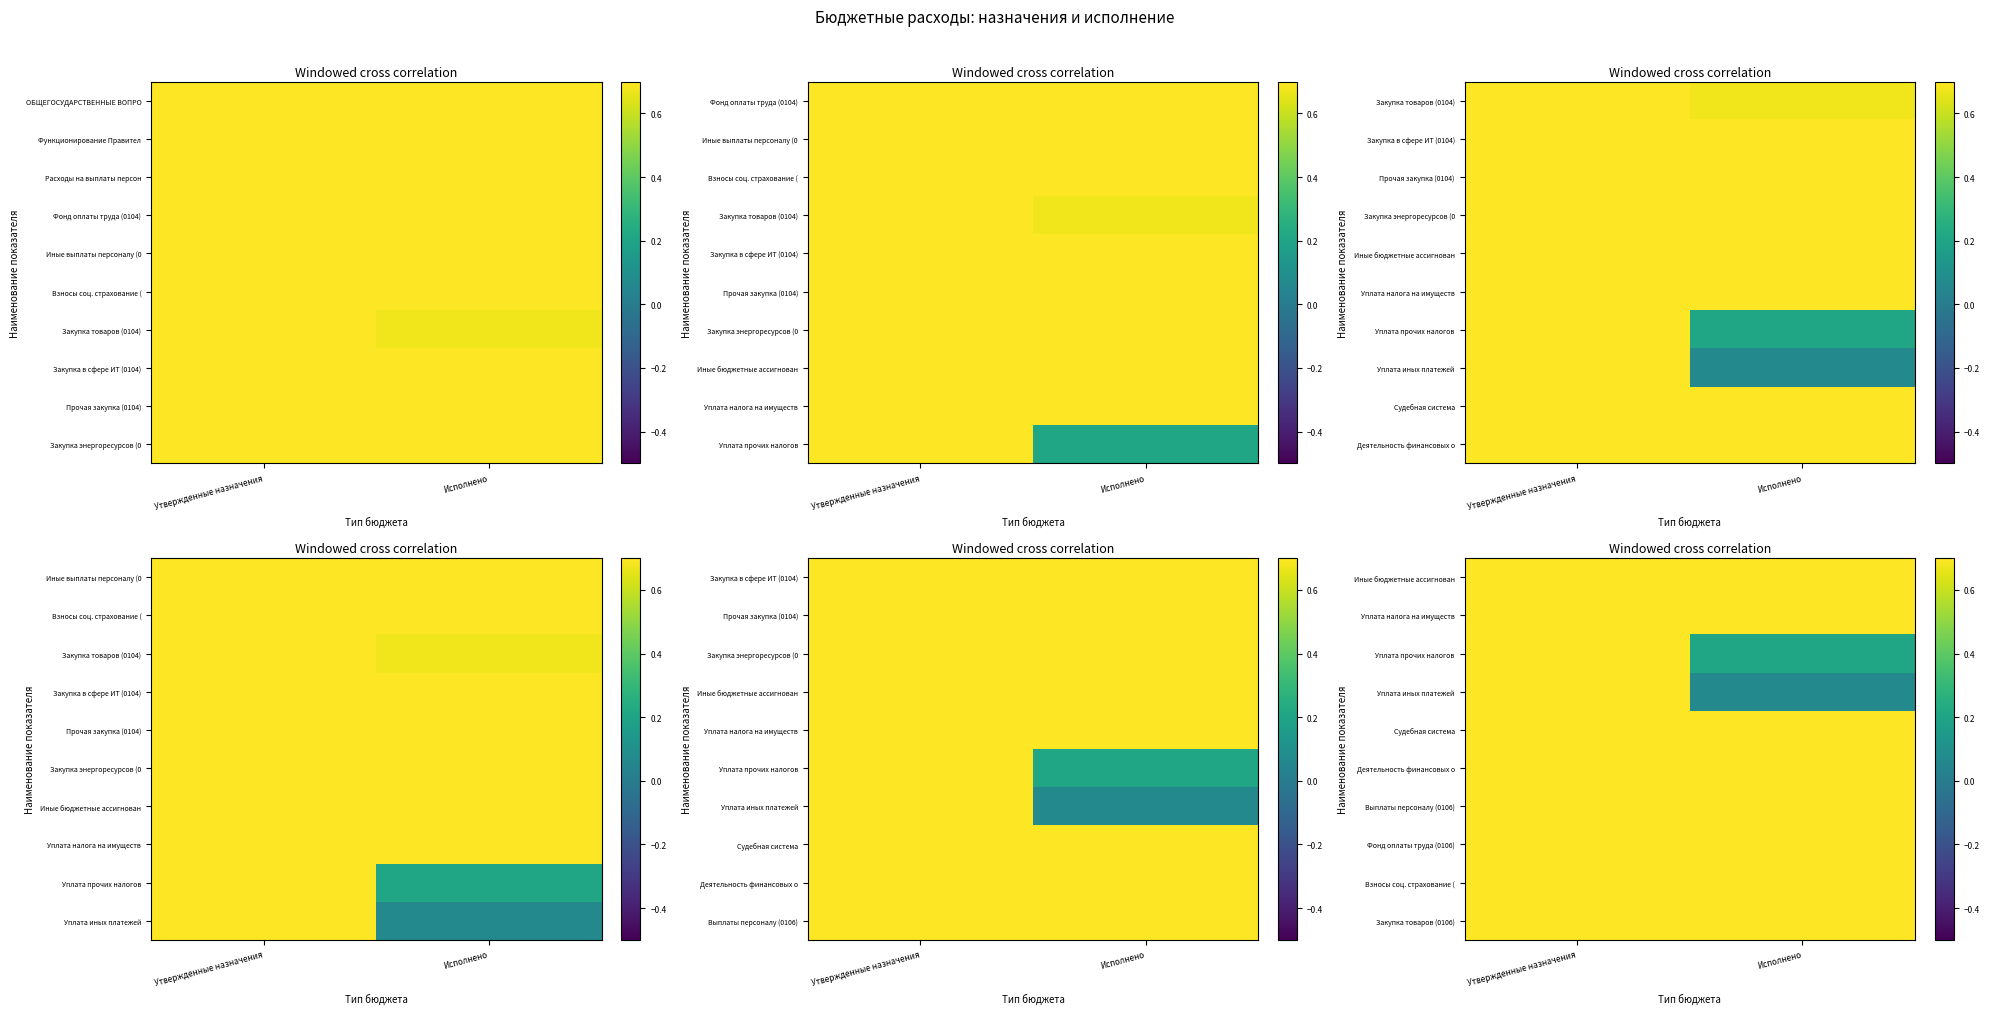

The Уплата налога на имуществ series shows 0.5 at Исполнено. True or false?

False